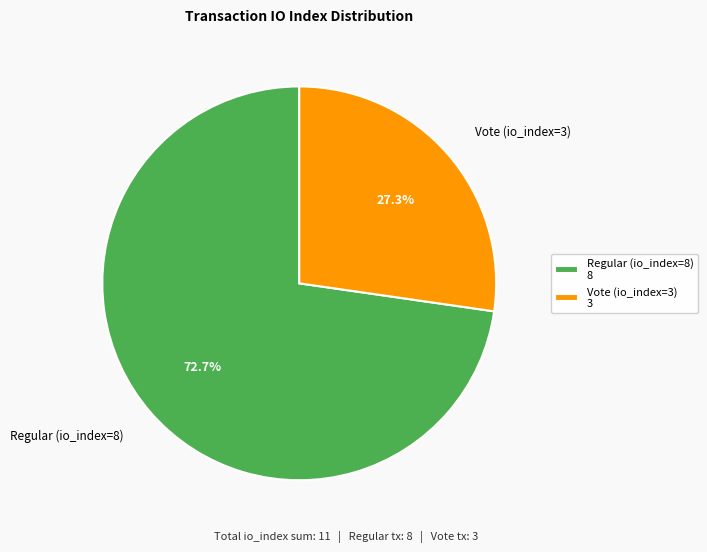

What is the ratio of the value at Regular (io_index=8) to the value at Vote (io_index=3)?

2.7